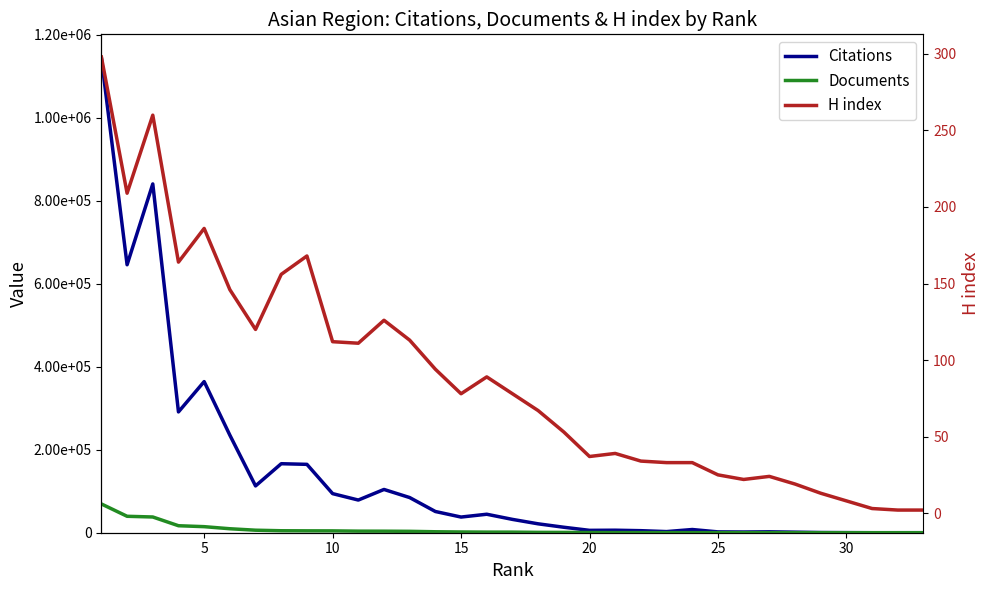

What are all the series names shown in the legend?

Citations, Documents, H index